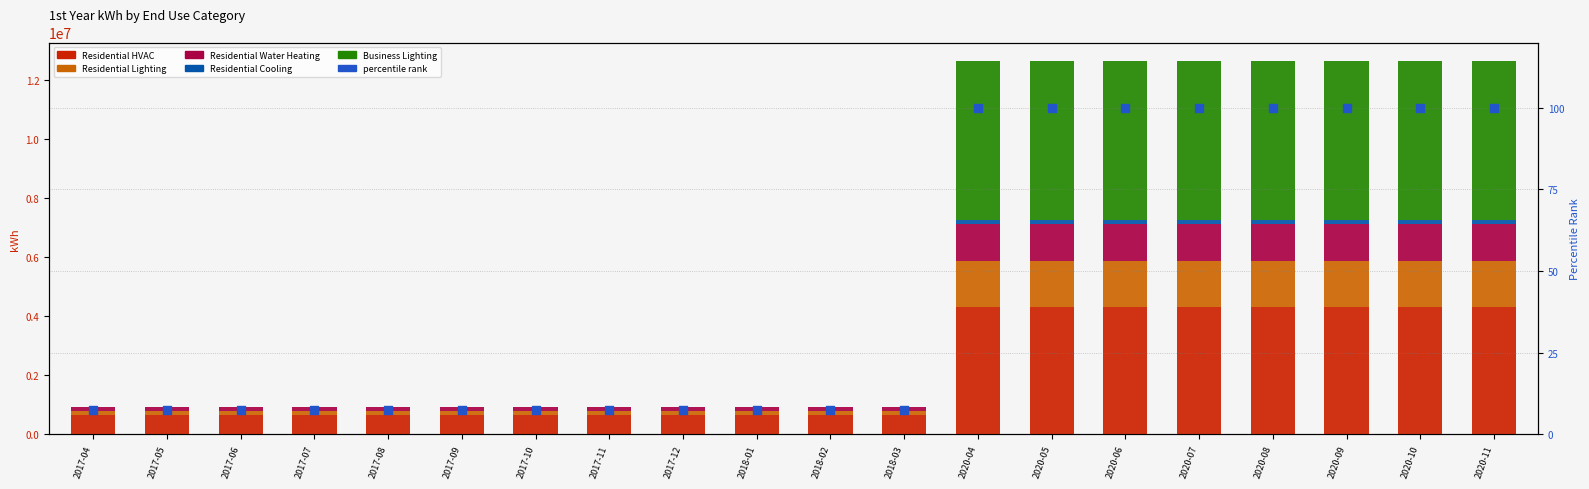

Which series has the largest total across all categories?

Business Lighting